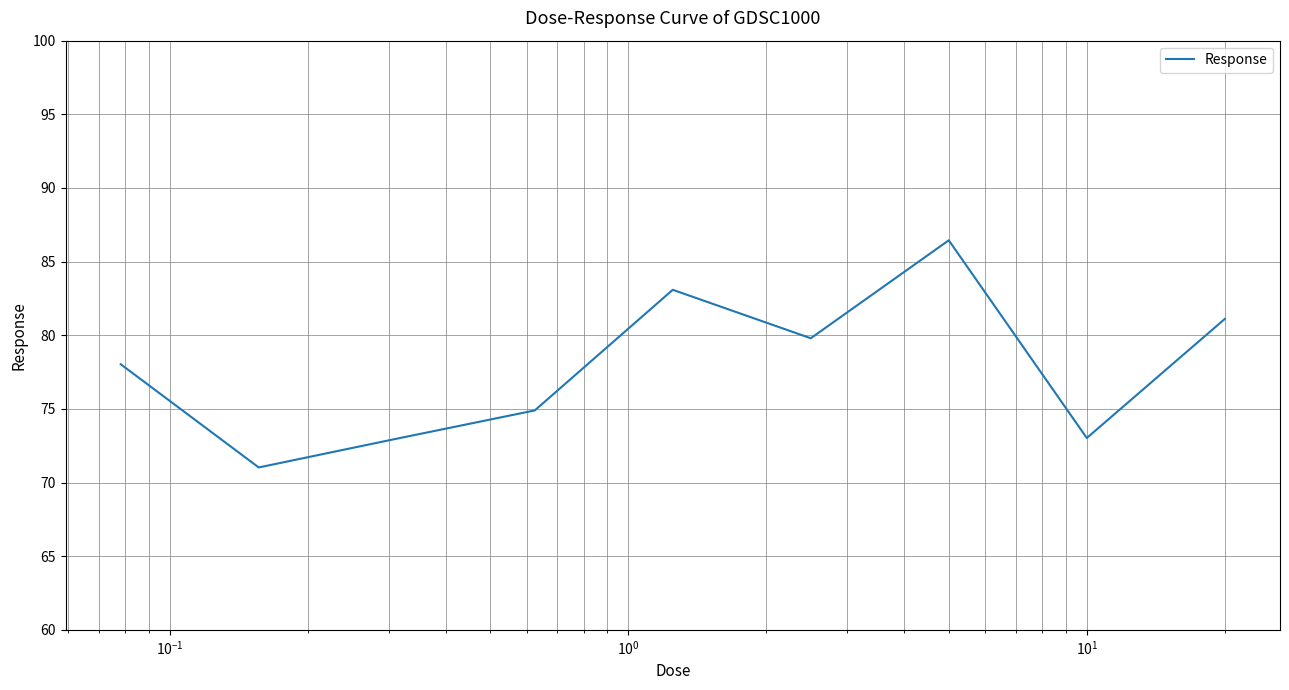

What is the minimum value shown in the chart?

71.0